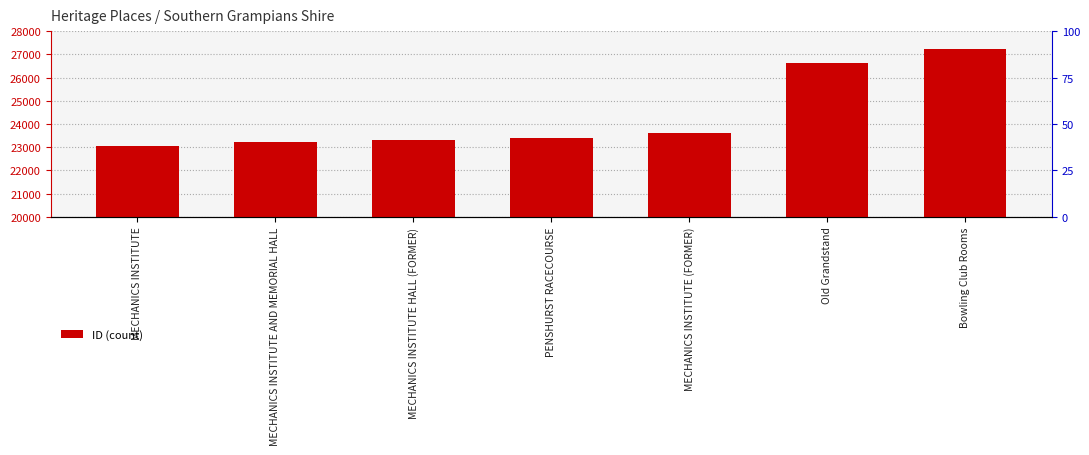

What is the greatest value displayed?

27233